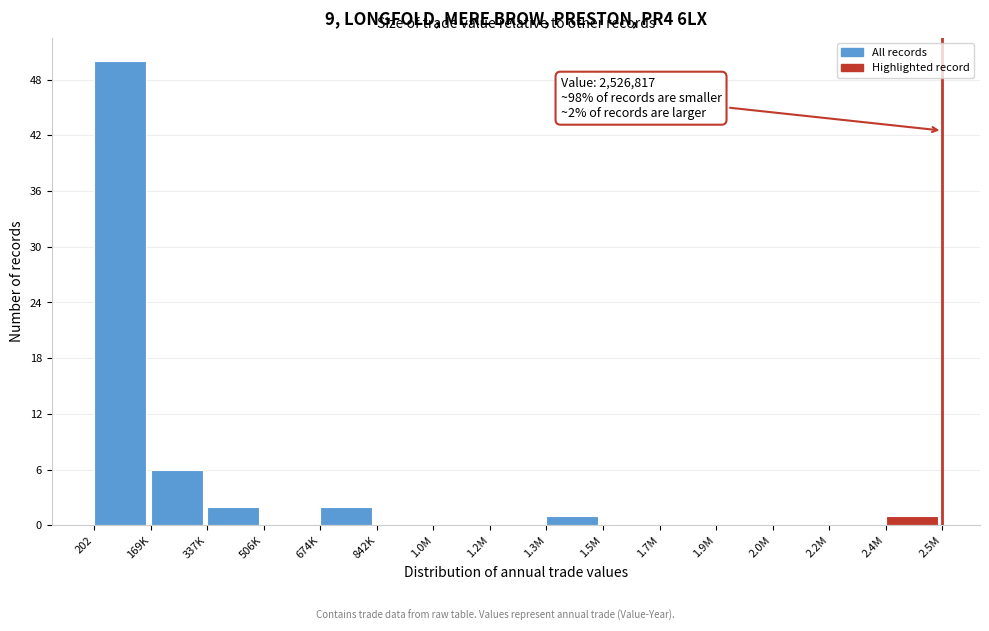

Reading right to left, what are all the values shown in this chart?

2.4M=1	2.2M=0	2.0M=0	1.9M=0	1.7M=0	1.5M=0	1.3M=1	1.2M=0	1.0M=0	842K=0	674K=2	506K=0	337K=2	169K=6	202=50